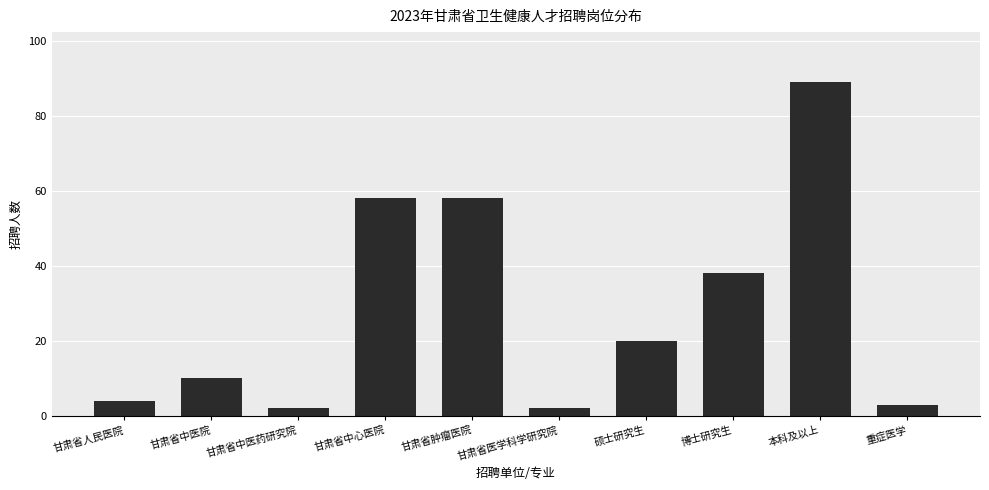

What is the sum of all values?

284